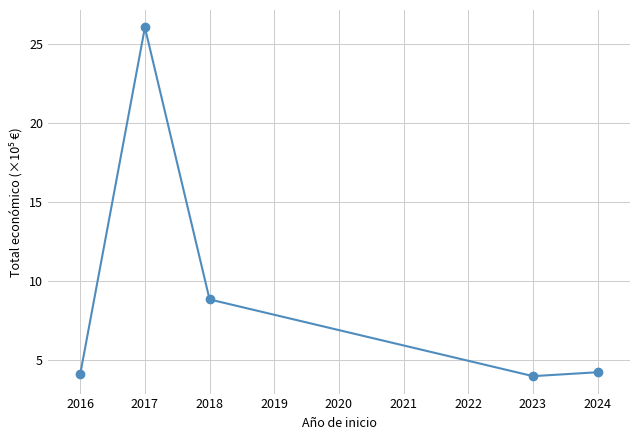

How many interior local valleys (lower than both neighbors) does the data have?

1